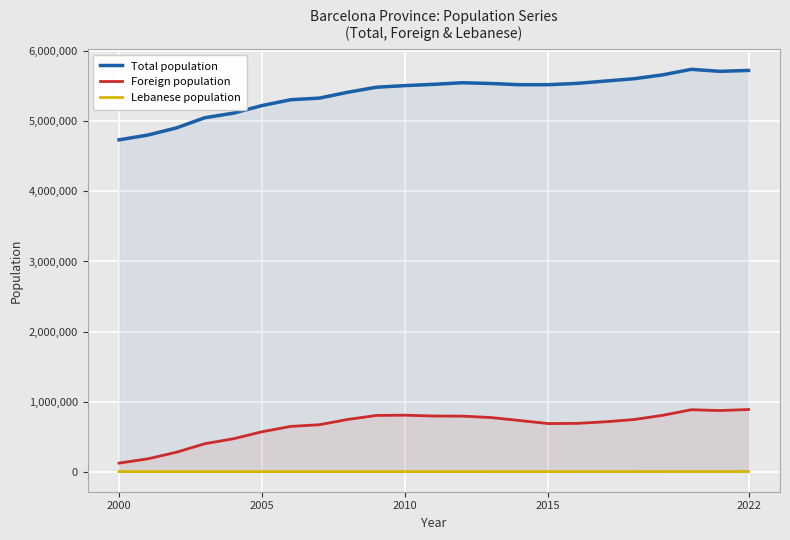

What are all the series names shown in the legend?

Total population, Foreign population, Lebanese population